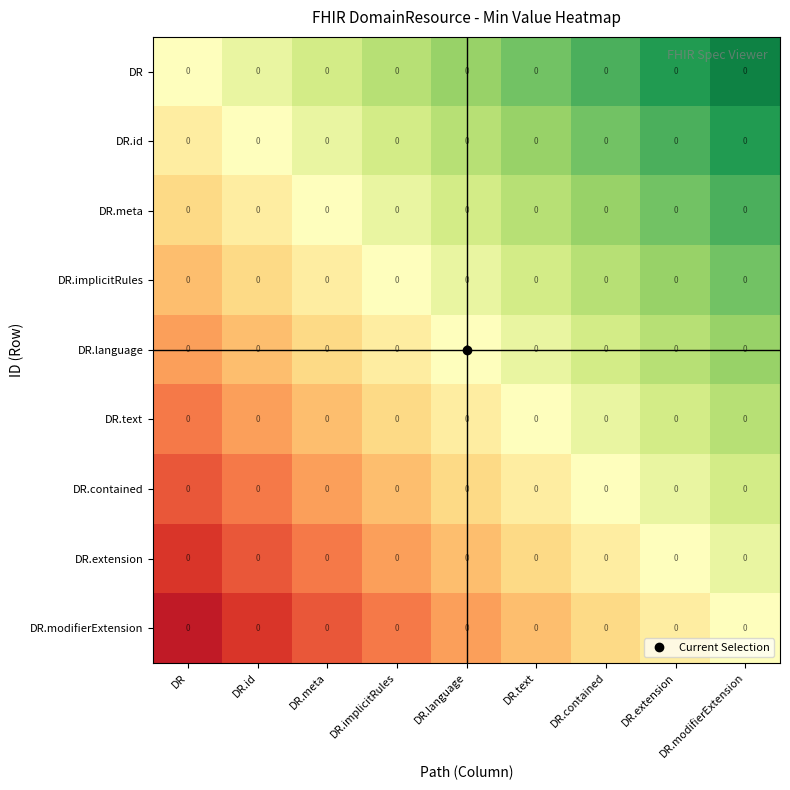

Is the value of DR.id at DR.id greater than the value of DR at DR.implicitRules?

No